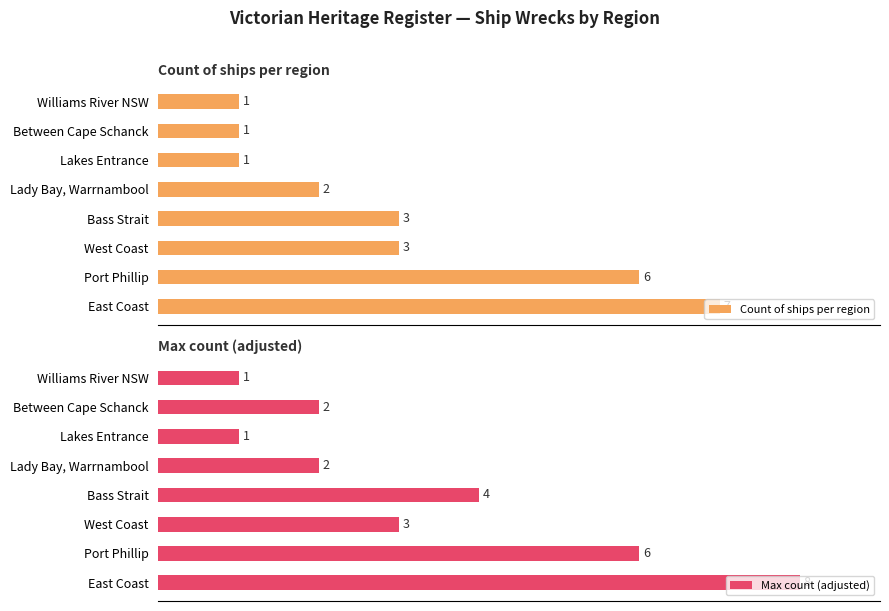

What is the value of the Max count (adjusted) bar at the 7th from the left?

2